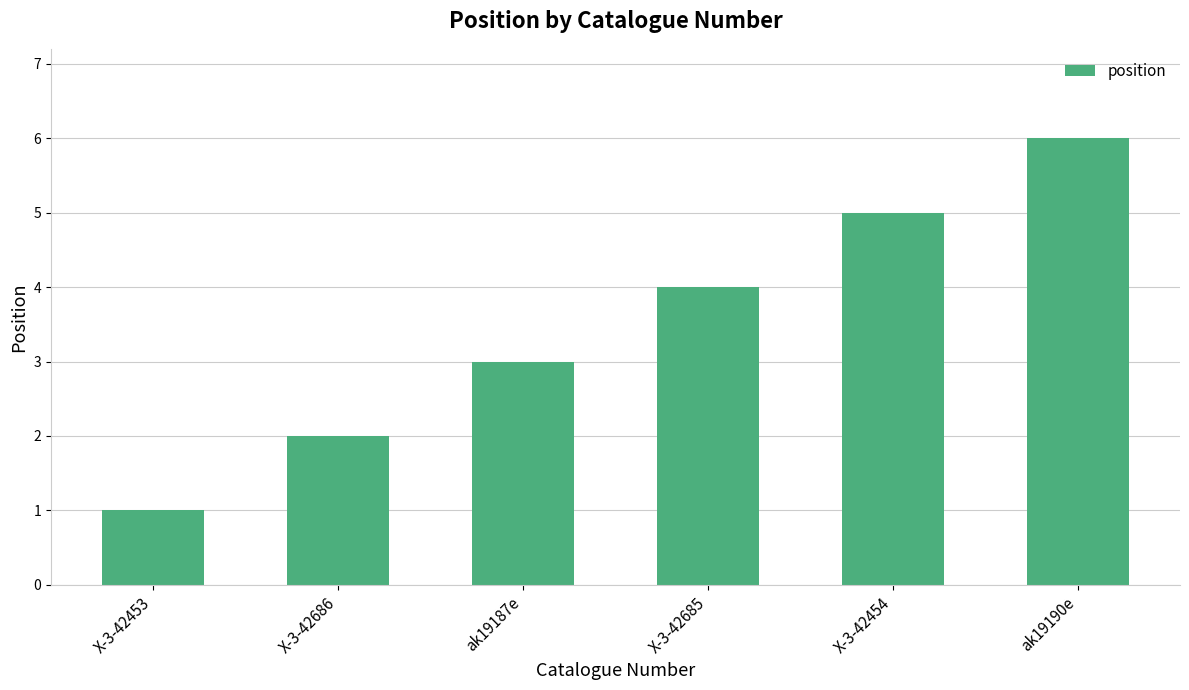

What is the change in value from X-3-42453 to X-3-42686?

+1